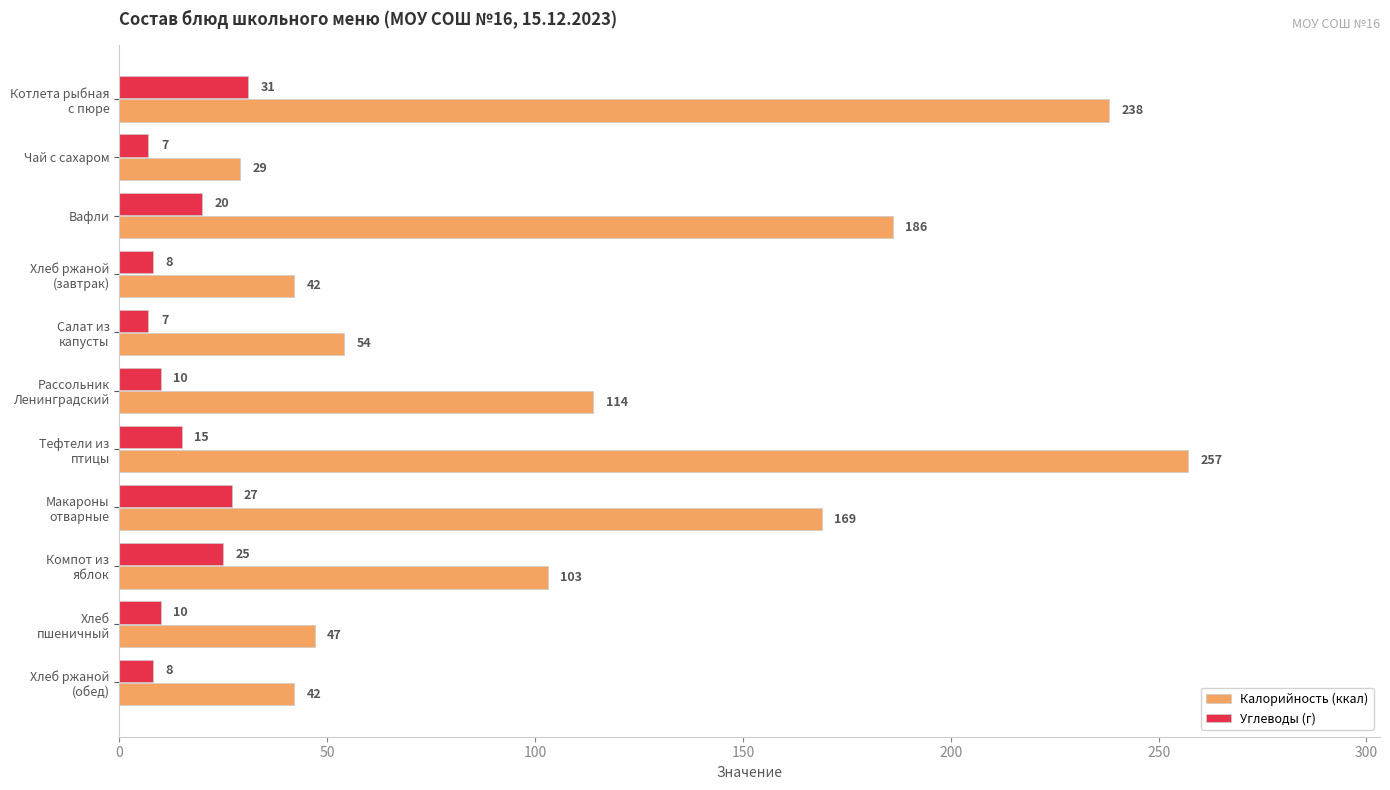

What is the difference between the second highest and minimum values in the Углеводы (г) series?

20